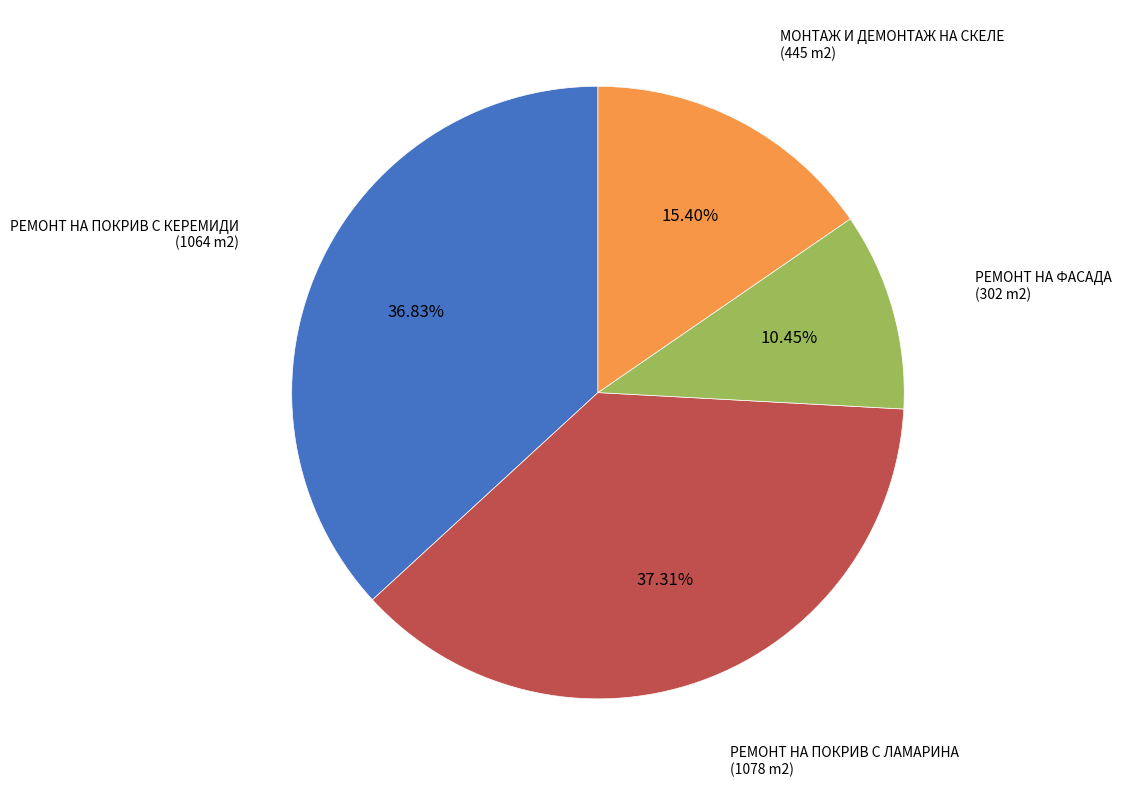

Is there a majority slice in this chart?

No